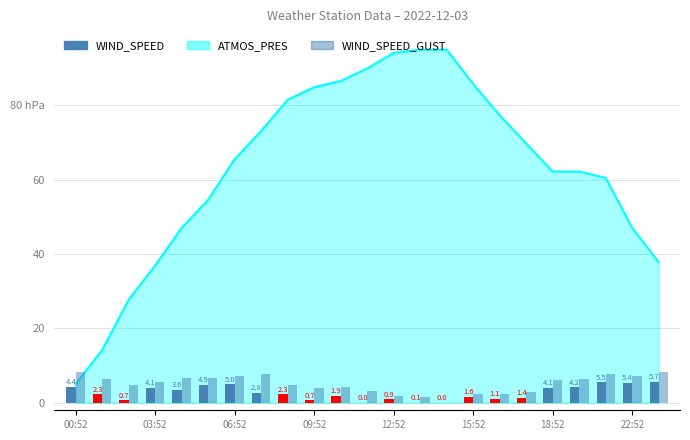

The value of WIND_SPEED at 18:52 is 6.5. True or false?

False